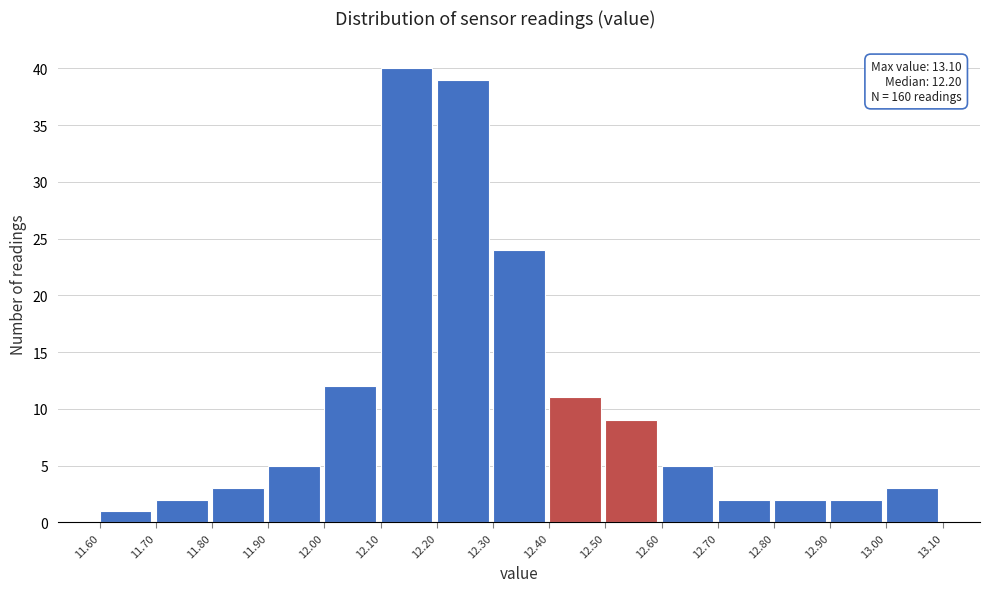

Over which range of the x-axis is the bar tallest?

12.10 to 12.20